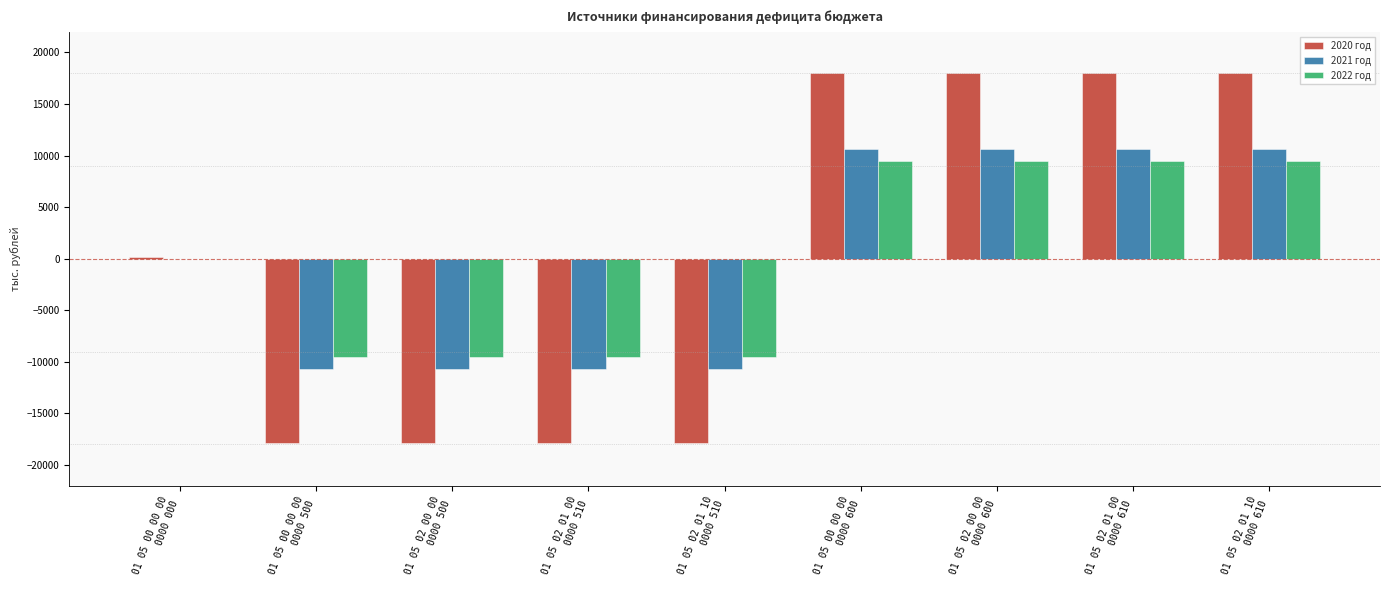

What is the greatest value displayed?

18031.4